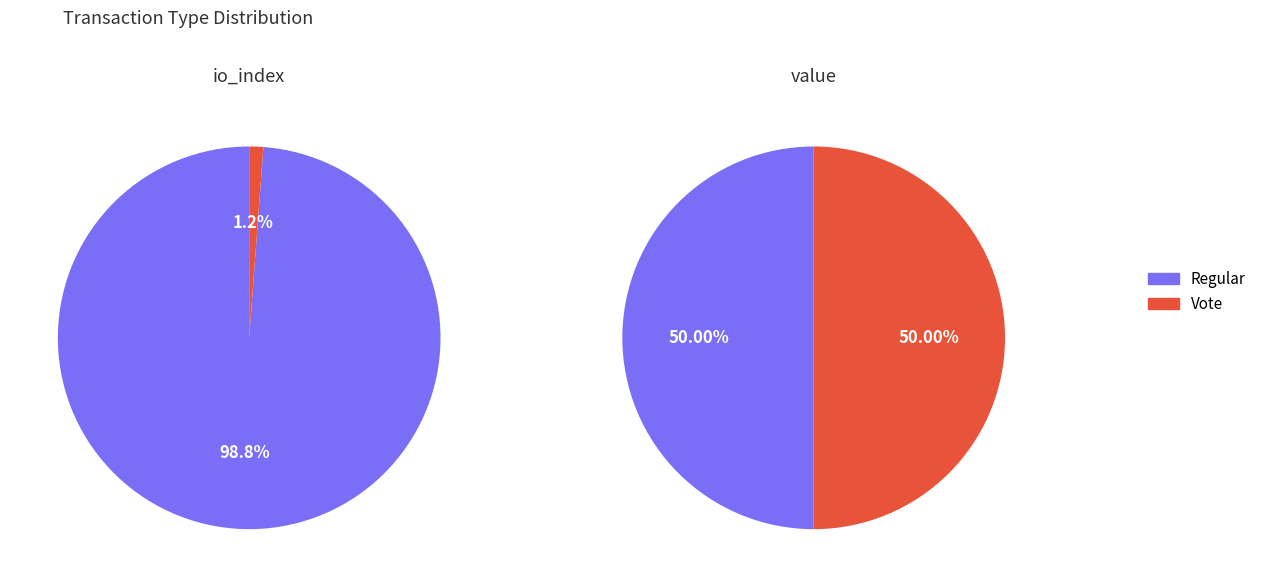

What is the total percentage of value and io_index?

100.0%